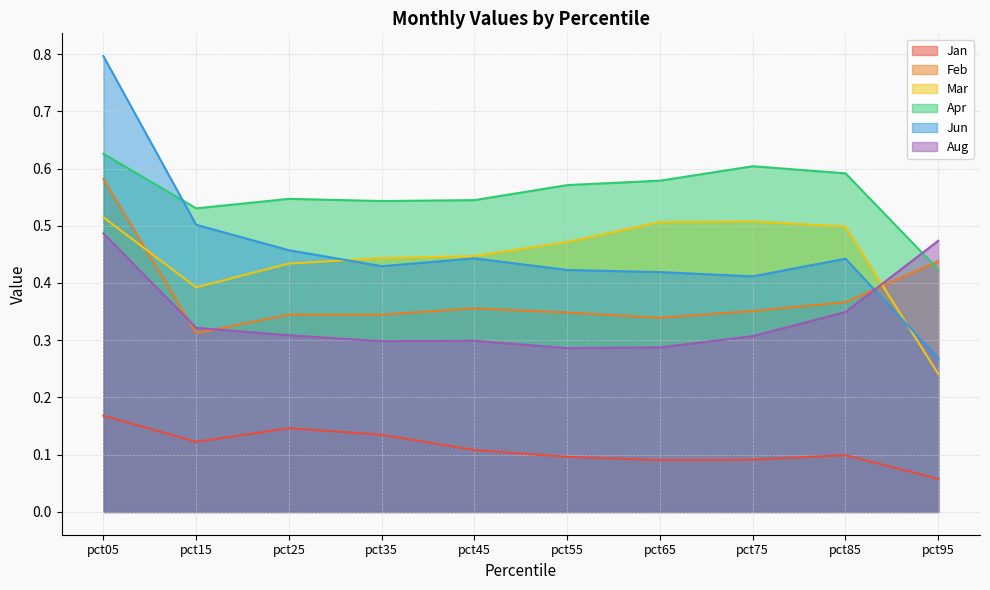

What is the approximate value of Aug at pct75?

0.3